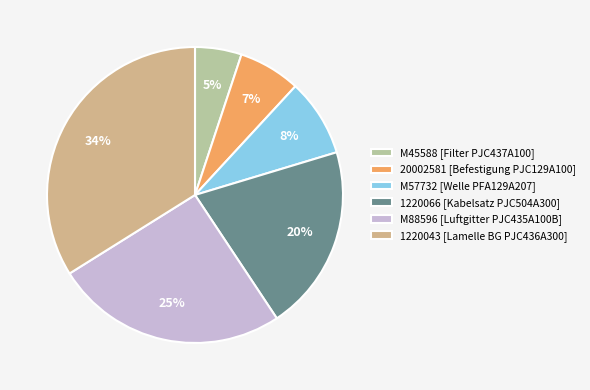

Is it true that M88596 [Luftgitter PJC435A100B] is 14% of the pie?

False